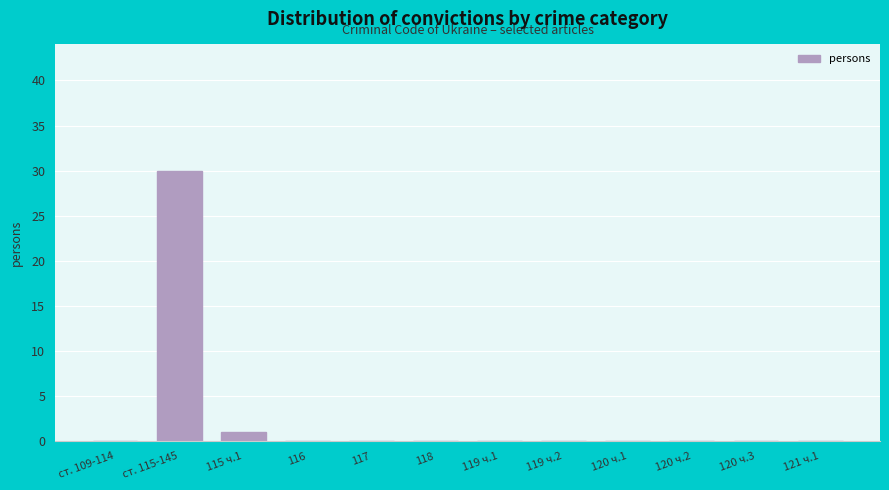

Reading left to right, extract all data points from this chart.

ст. 109-114=0	ст. 115-145=30	115 ч.1=1	116=0	117=0	118=0	119 ч.1=0	119 ч.2=0	120 ч.1=0	120 ч.2=0	120 ч.3=0	121 ч.1=0